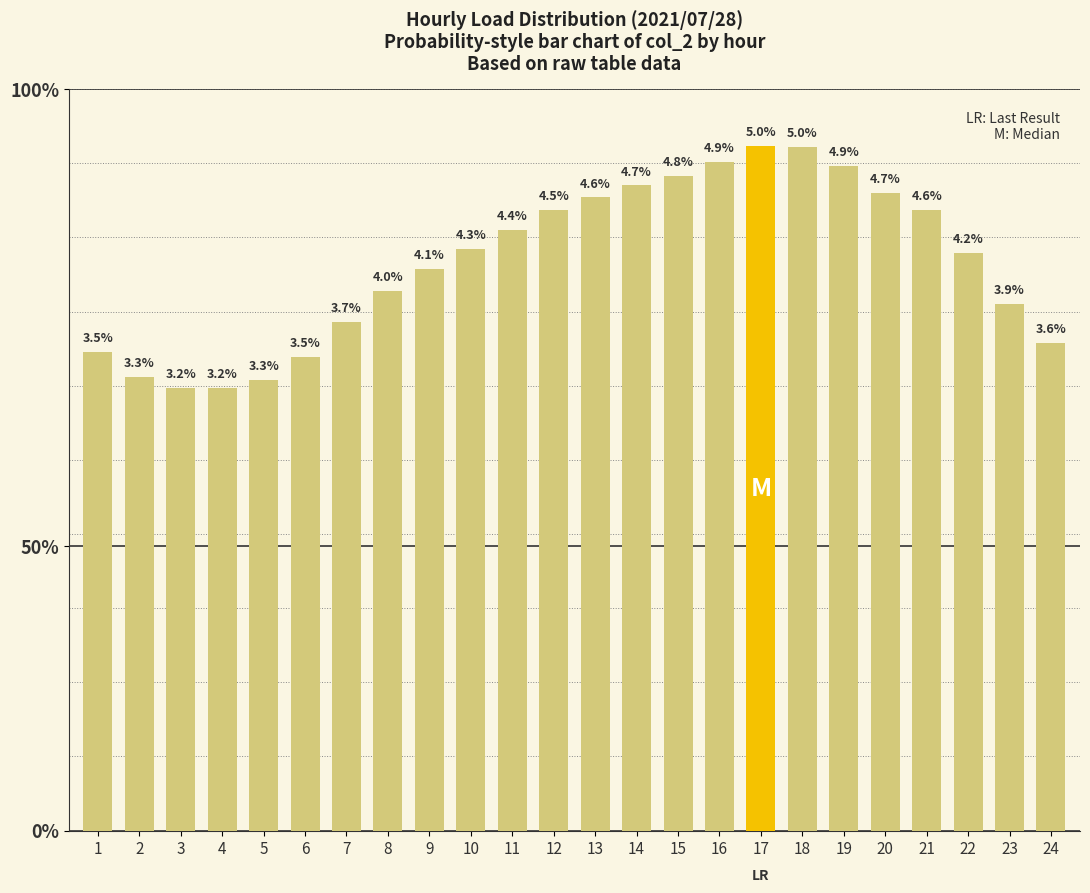

Are the bars horizontal?

No